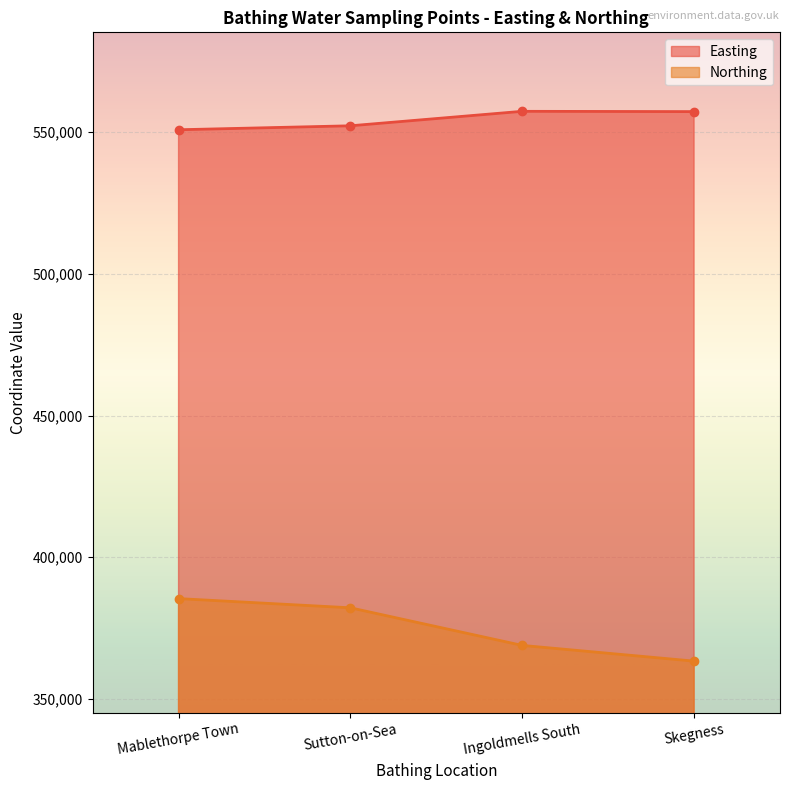

Which category has the highest value in the Northing series?

Mablethorpe Town